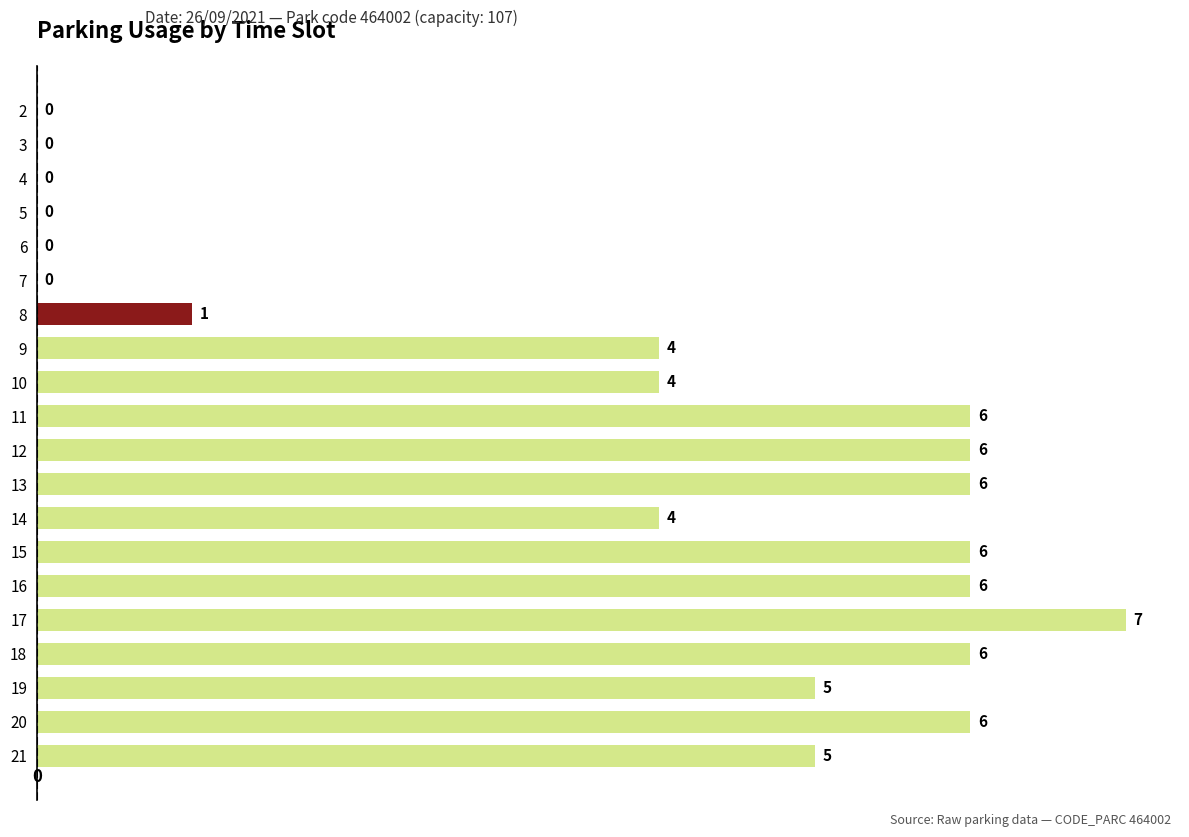

Reading top to bottom, what are all the values shown in this chart?

2=0	3=0	4=0	5=0	6=0	7=0	8=1	9=4	10=4	11=6	12=6	13=6	14=4	15=6	16=6	17=7	18=6	19=5	20=6	21=5